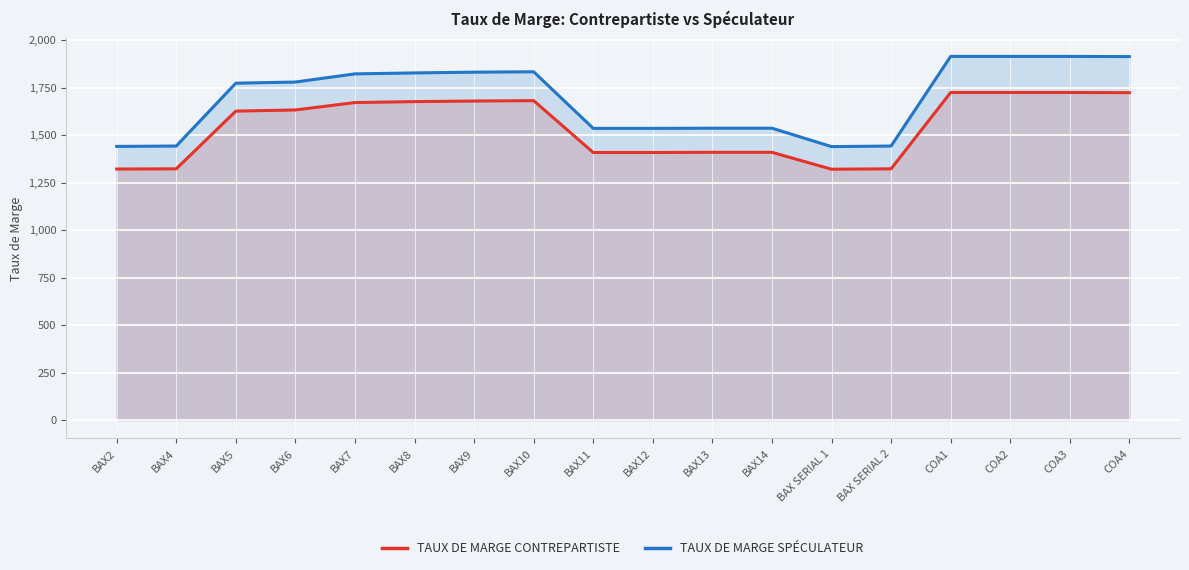

Which series changed the most between BAX5 and COA4?

TAUX DE MARGE SPÉCULATEUR